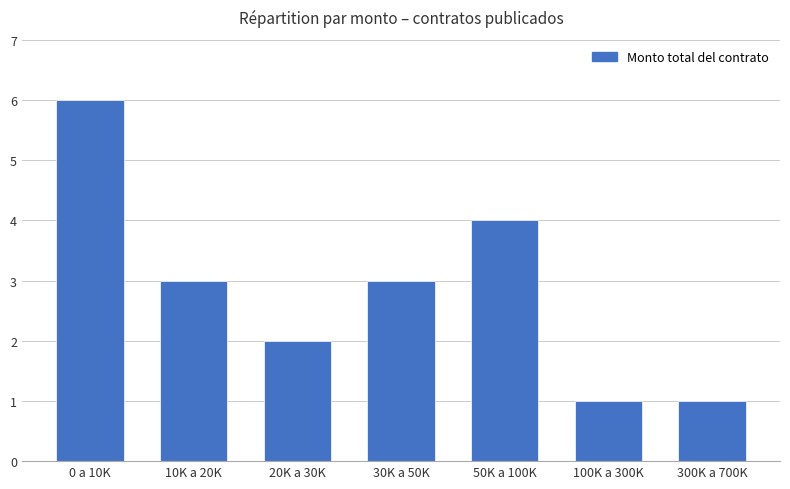

True or false: the data shows 6 at 0 a 10K.

True